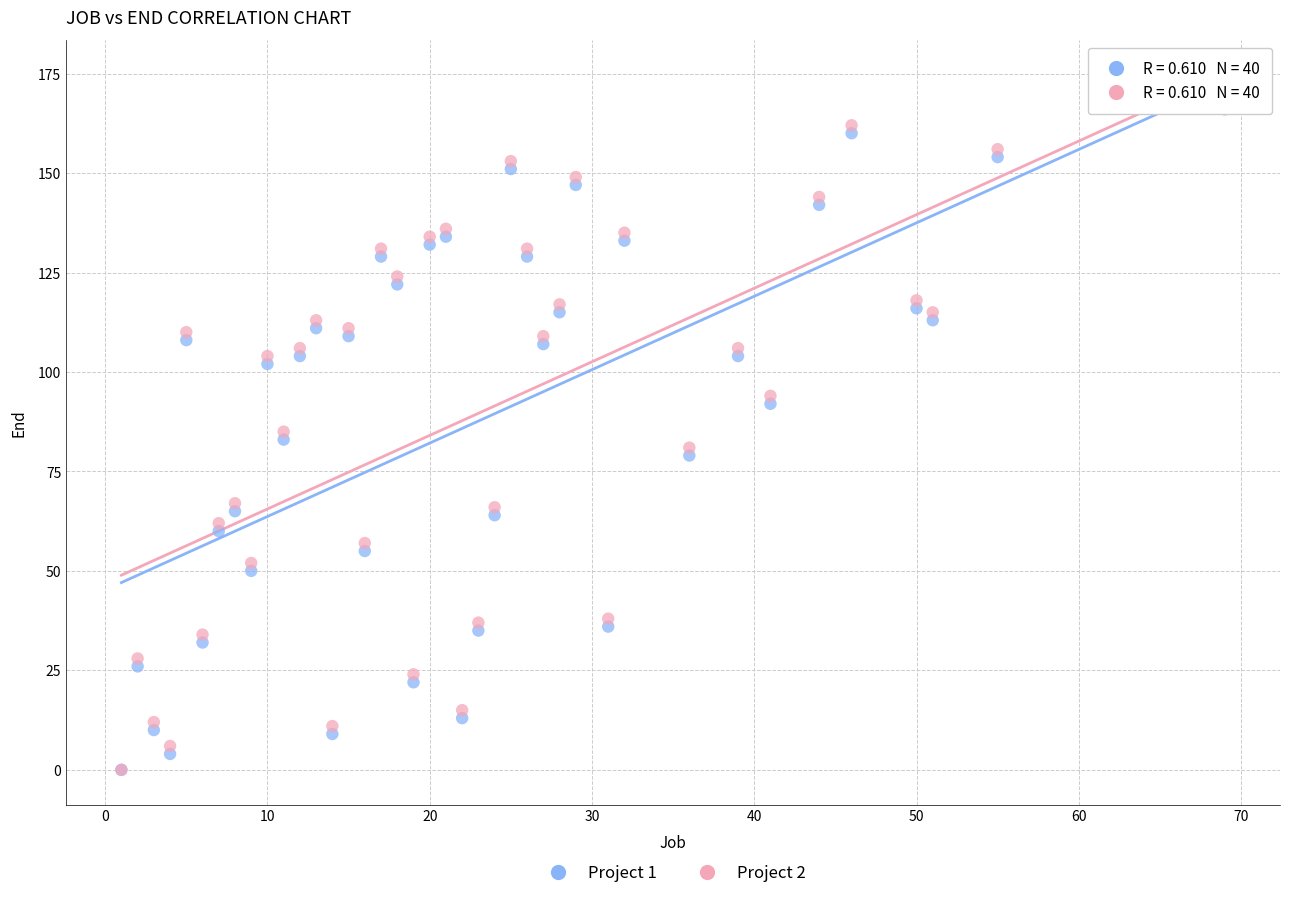

What are all the series names shown in the legend?

Project 1, Project 2